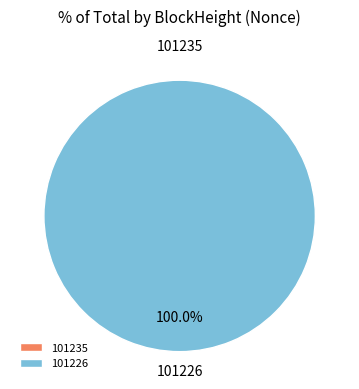

To the nearest percent, what is the average slice percentage?

50%